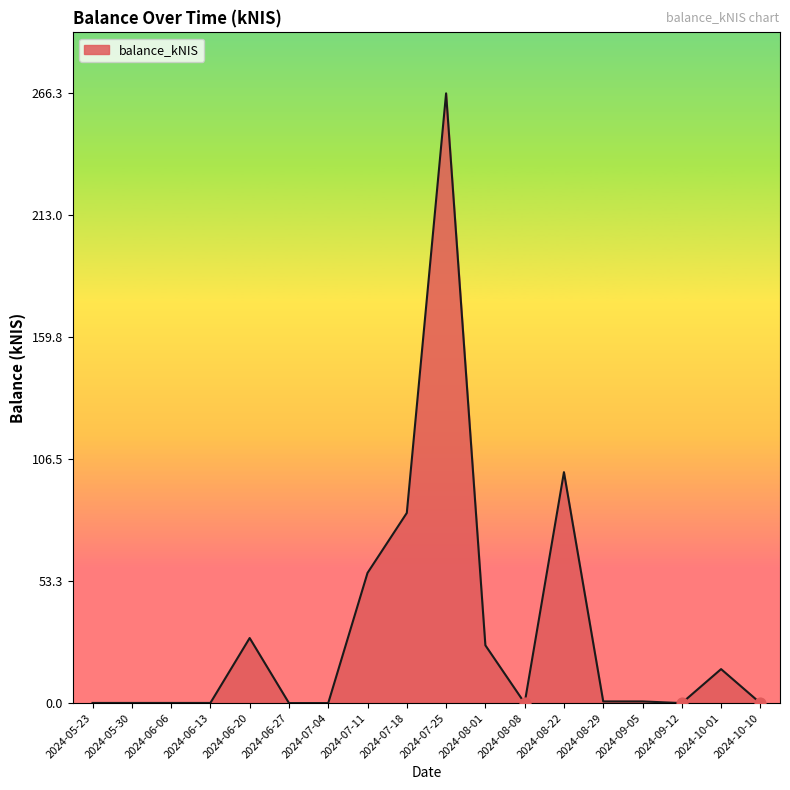

What is the difference between the maximum and minimum values?

266.3